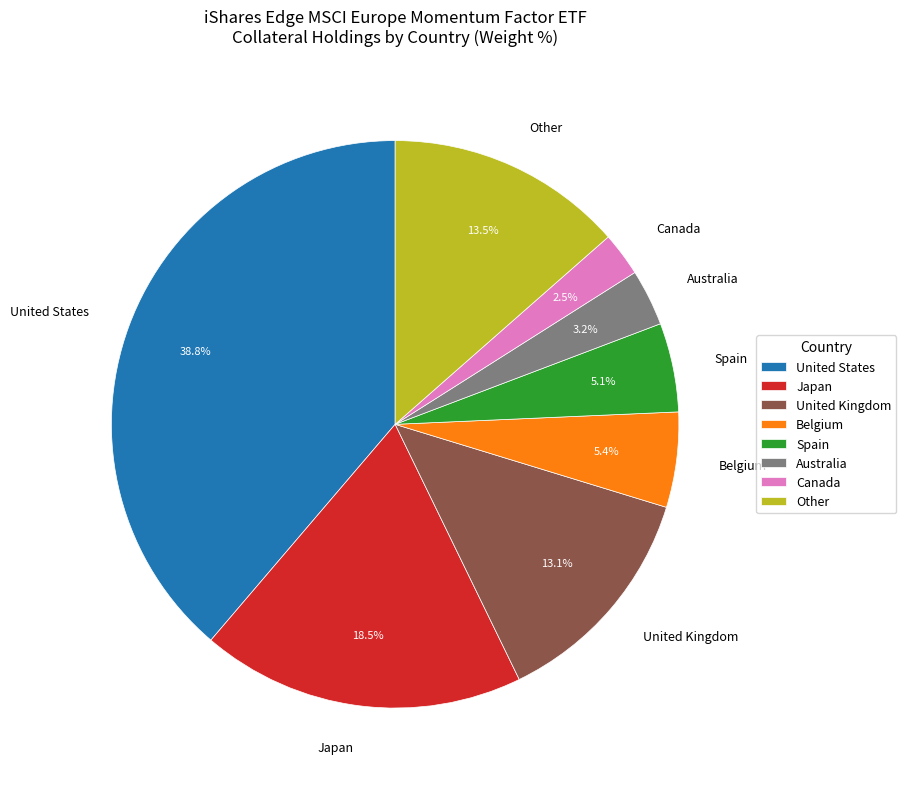

Which has a higher value, Other or Belgium?

Other